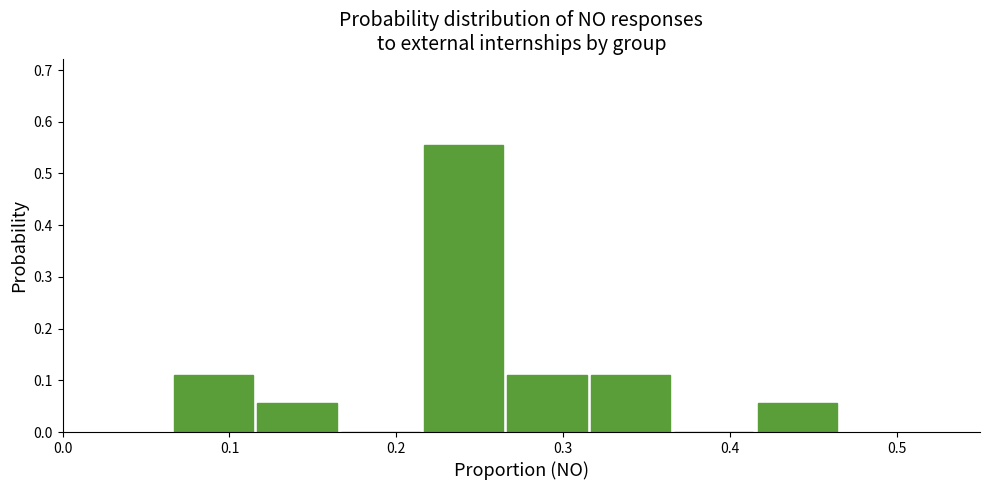

Over which range of the x-axis is the bar tallest?

0.22 to 0.27